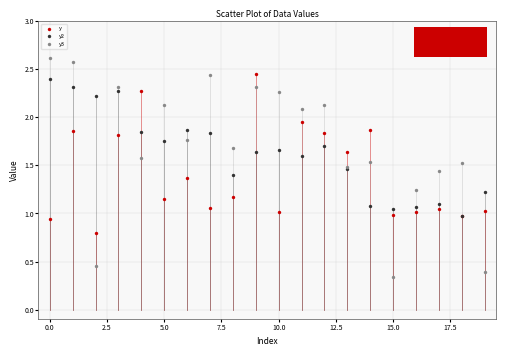

What are all the series names shown in the legend?

y, y2, y3